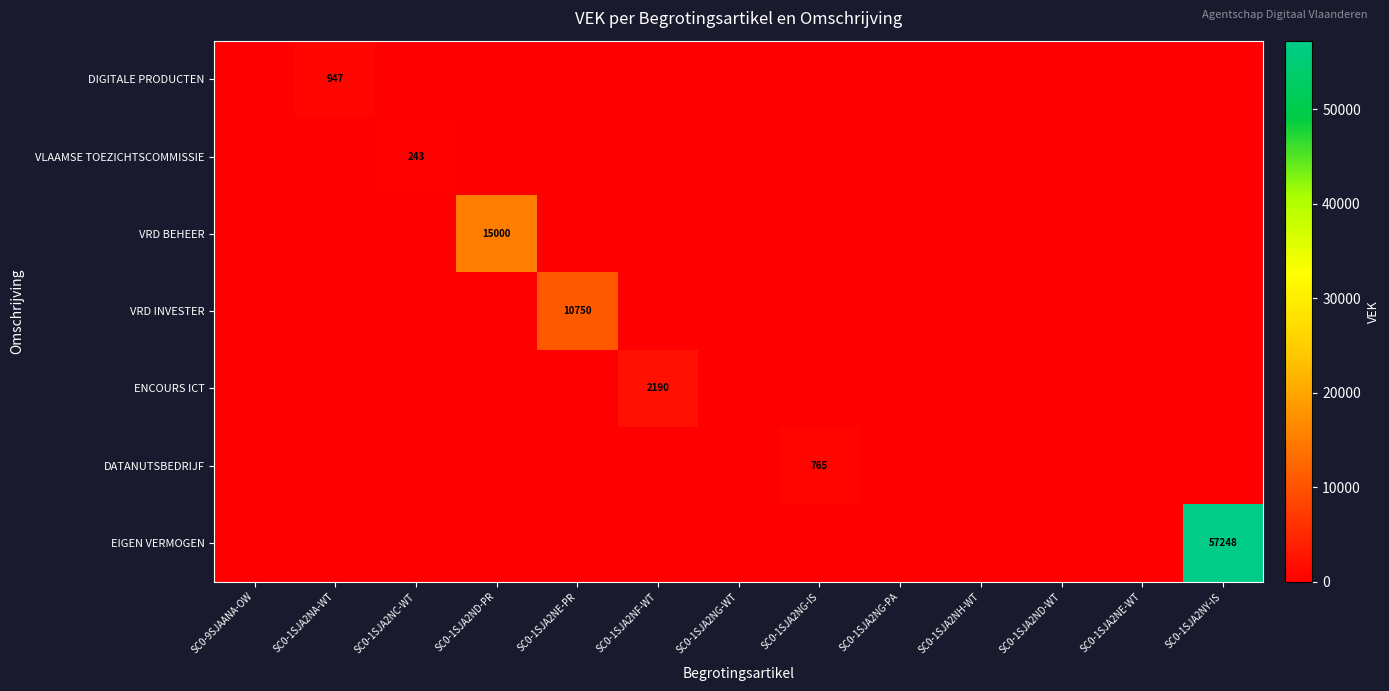

Which has a higher value, SC0-1SJA2NE-WT or SC0-1SJA2NA-WT?

SC0-1SJA2NA-WT